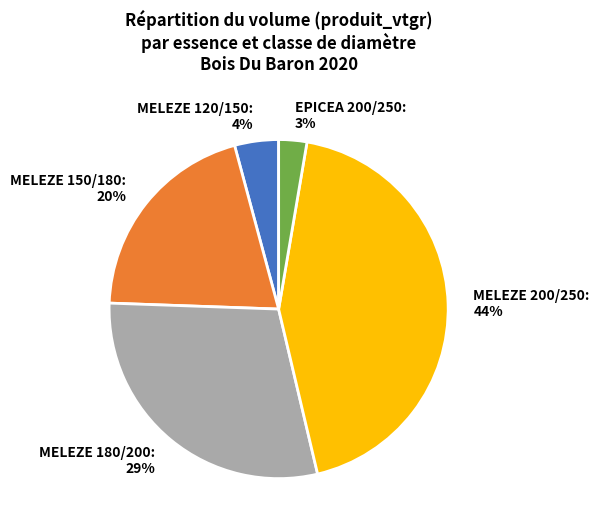

Rank the categories by value from lowest to highest.

EPICEA 200/250, MELEZE 120/150, MELEZE 150/180, MELEZE 180/200, MELEZE 200/250